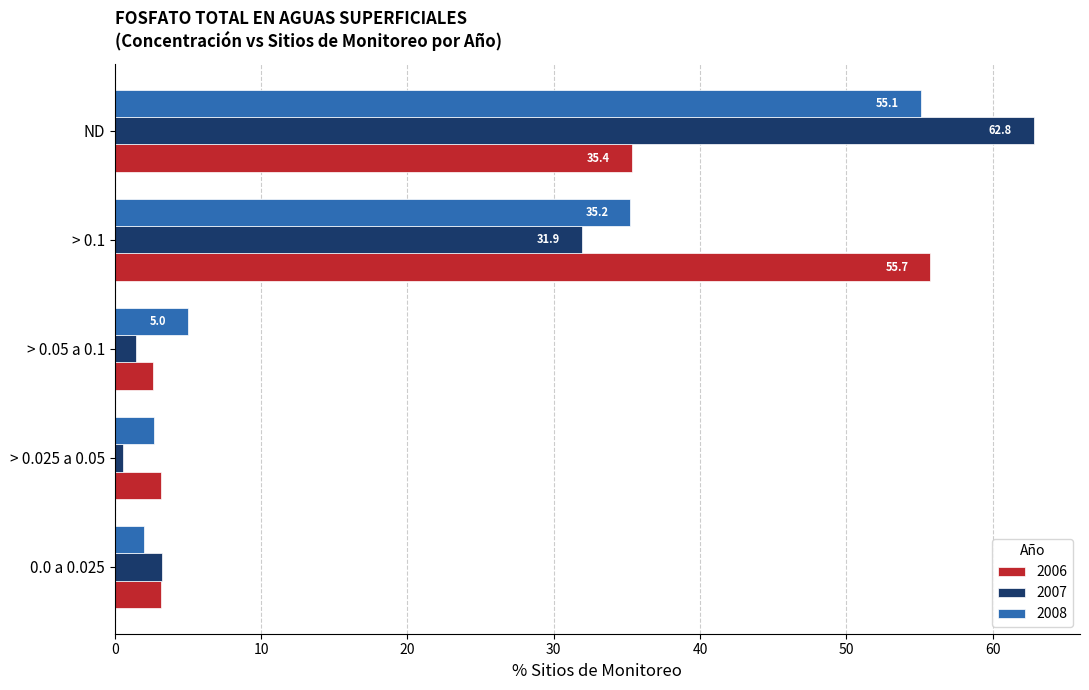

At ND, list the series in order from smallest to largest.

2006, 2008, 2007